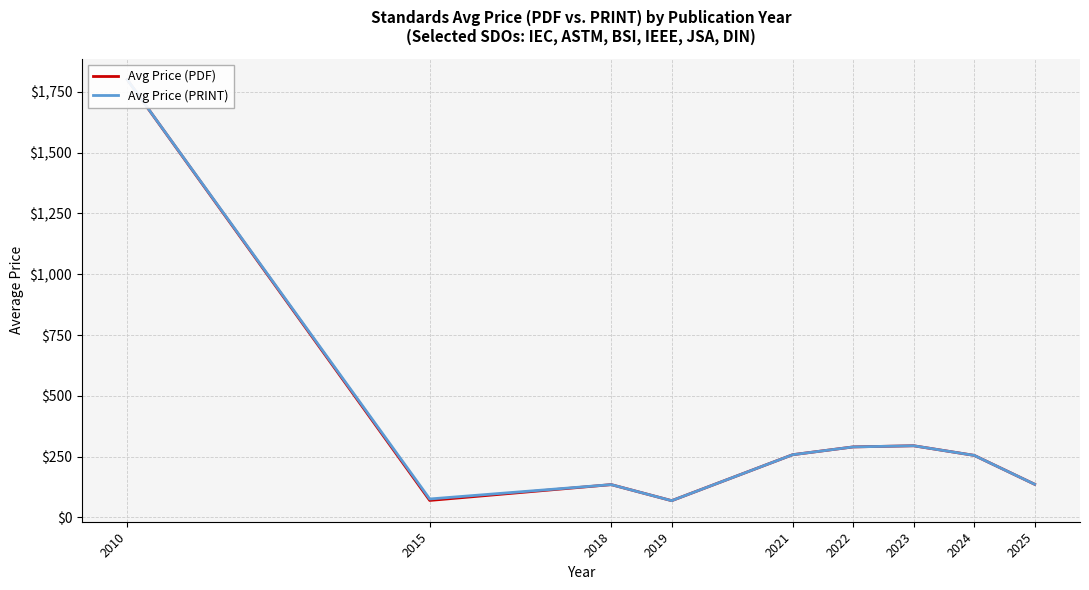

What are all the series names shown in the legend?

Avg Price (PDF), Avg Price (PRINT)